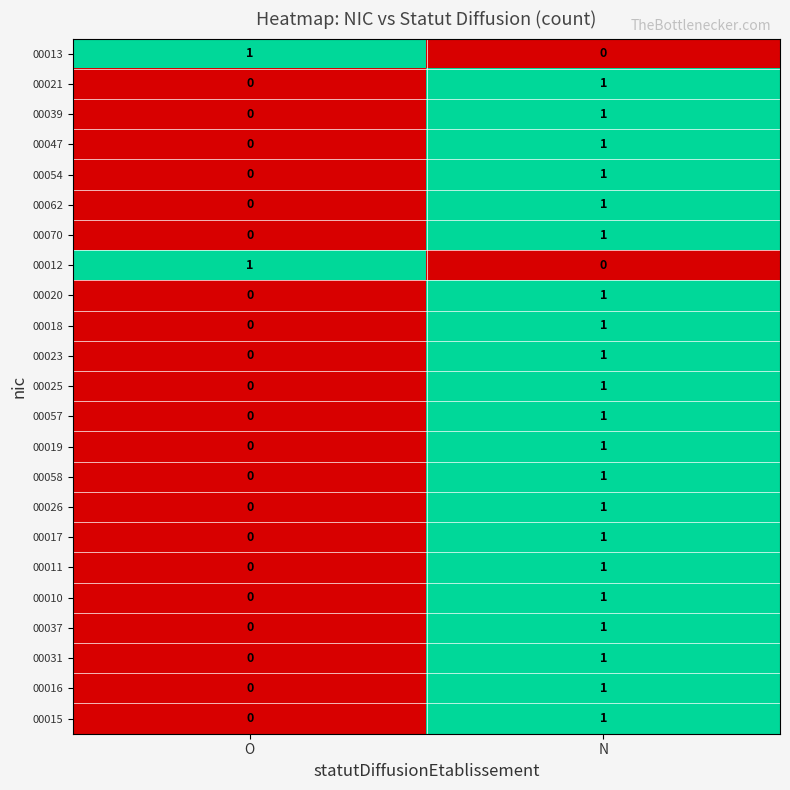

List the labels in order of 00026 value, smallest first.

O, N